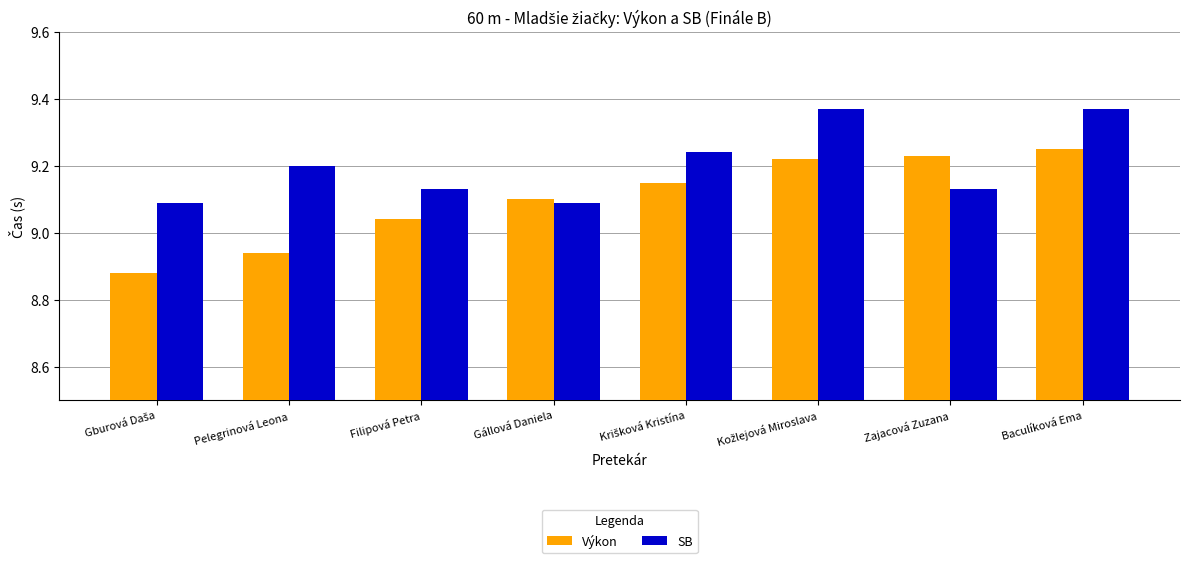

How many SB values are between 9 and 10?

8